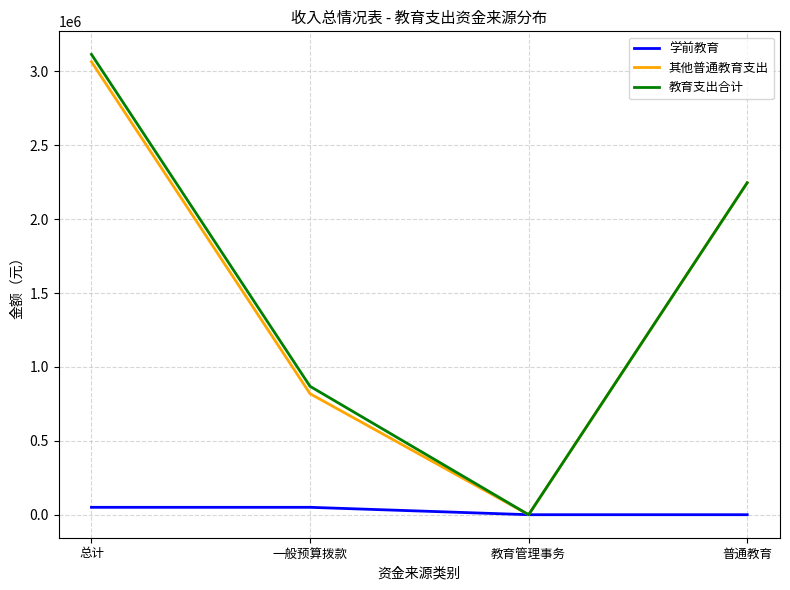

What is the difference between the maximum and minimum values in the 学前教育 series?

50000